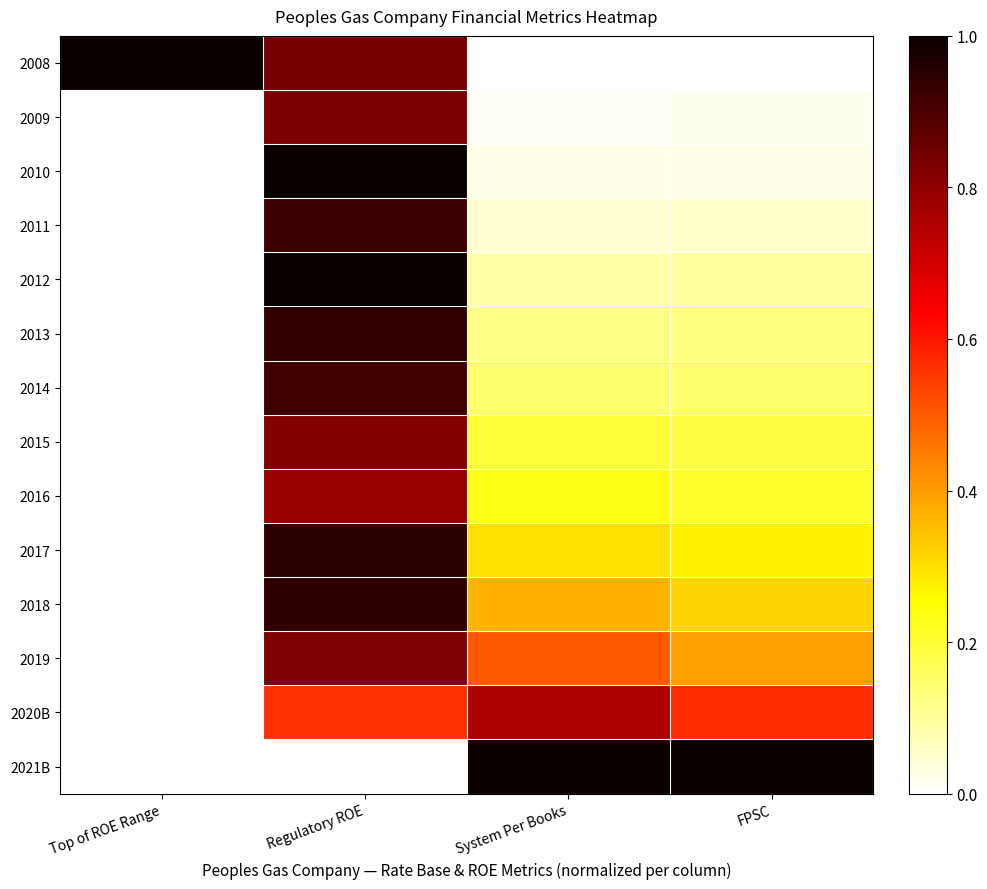

Reading left to right, extract all data points from this chart.

2008: Top of ROE Range=1.0	Regulatory ROE=0.8	System Per Books=0.0	FPSC=0.0
2009: Top of ROE Range=0.0	Regulatory ROE=0.8	System Per Books=0.0	FPSC=0.0
2010: Top of ROE Range=0.0	Regulatory ROE=1.0	System Per Books=0.0	FPSC=0.0
2011: Top of ROE Range=0.0	Regulatory ROE=0.9	System Per Books=0.0	FPSC=0.1
2012: Top of ROE Range=0.0	Regulatory ROE=1.0	System Per Books=0.1	FPSC=0.1
2013: Top of ROE Range=0.0	Regulatory ROE=0.9	System Per Books=0.1	FPSC=0.1
2014: Top of ROE Range=0.0	Regulatory ROE=0.9	System Per Books=0.1	FPSC=0.1
2015: Top of ROE Range=0.0	Regulatory ROE=0.8	System Per Books=0.2	FPSC=0.2
2016: Top of ROE Range=0.0	Regulatory ROE=0.8	System Per Books=0.2	FPSC=0.2
2017: Top of ROE Range=0.0	Regulatory ROE=1.0	System Per Books=0.3	FPSC=0.3
2018: Top of ROE Range=0.0	Regulatory ROE=0.9	System Per Books=0.4	FPSC=0.3
2019: Top of ROE Range=0.0	Regulatory ROE=0.8	System Per Books=0.5	FPSC=0.4
2020B: Top of ROE Range=0.0	Regulatory ROE=0.6	System Per Books=0.8	FPSC=0.6
2021B: Top of ROE Range=0.0	Regulatory ROE=0.0	System Per Books=1.0	FPSC=1.0